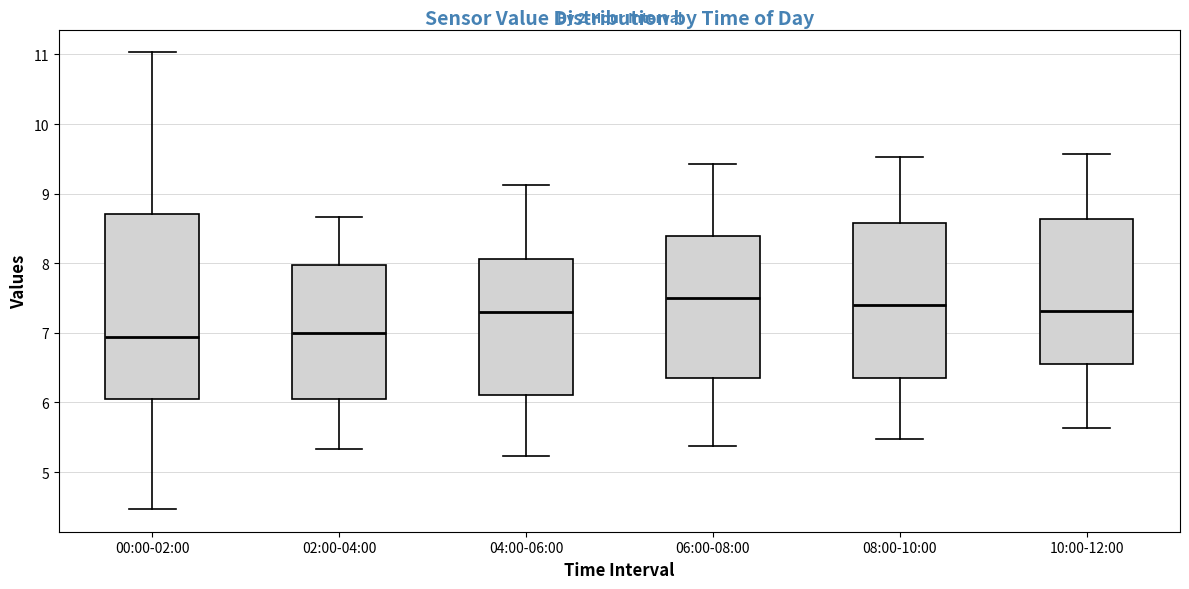

Reading left to right, transcribe this box plot: for each box, give where its median line is, the range the box spans, and where its two whiskers end, as read against the y-axis. The values are not printed on the chart, so give them approximately, as read against the axis.

00:00-02:00: median 6.9, box 6.1 to 8.7, whiskers 4.5 to 11.0
02:00-04:00: median 7.0, box 6.1 to 8.0, whiskers 5.3 to 8.7
04:00-06:00: median 7.3, box 6.1 to 8.1, whiskers 5.2 to 9.1
06:00-08:00: median 7.5, box 6.3 to 8.4, whiskers 5.4 to 9.4
08:00-10:00: median 7.4, box 6.3 to 8.6, whiskers 5.5 to 9.5
10:00-12:00: median 7.3, box 6.5 to 8.6, whiskers 5.6 to 9.6